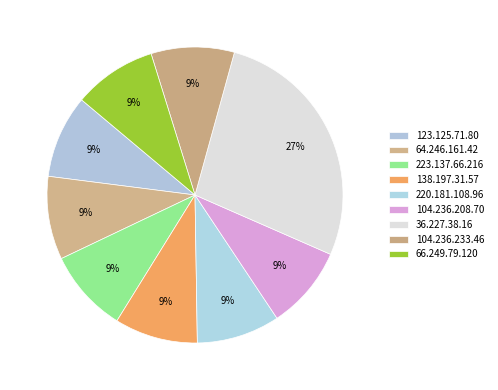

How many slices are in this pie chart?

9